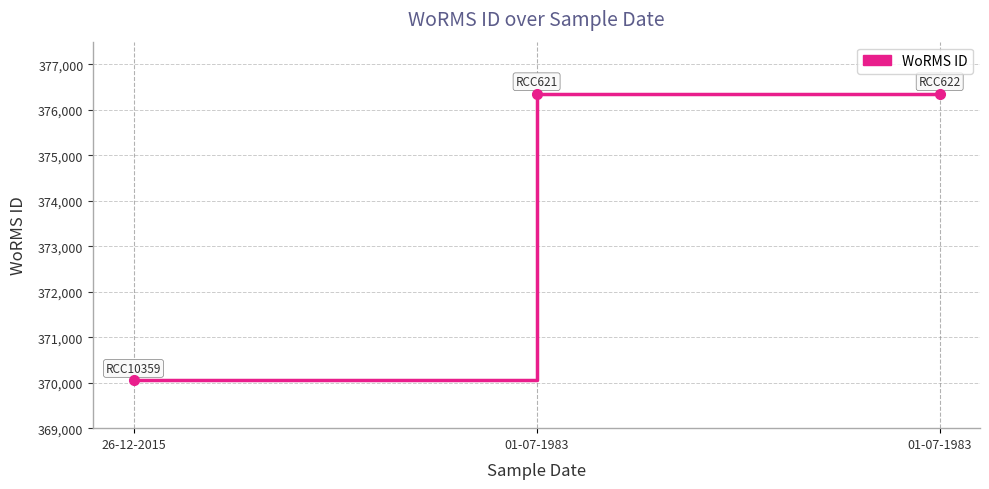

What is the average value?

374254